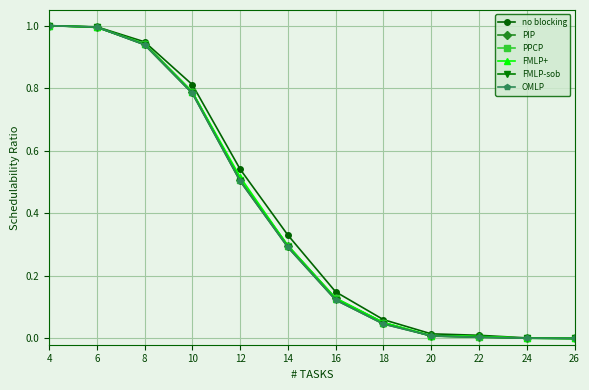

Is this an area chart (filled region under the line)?

No